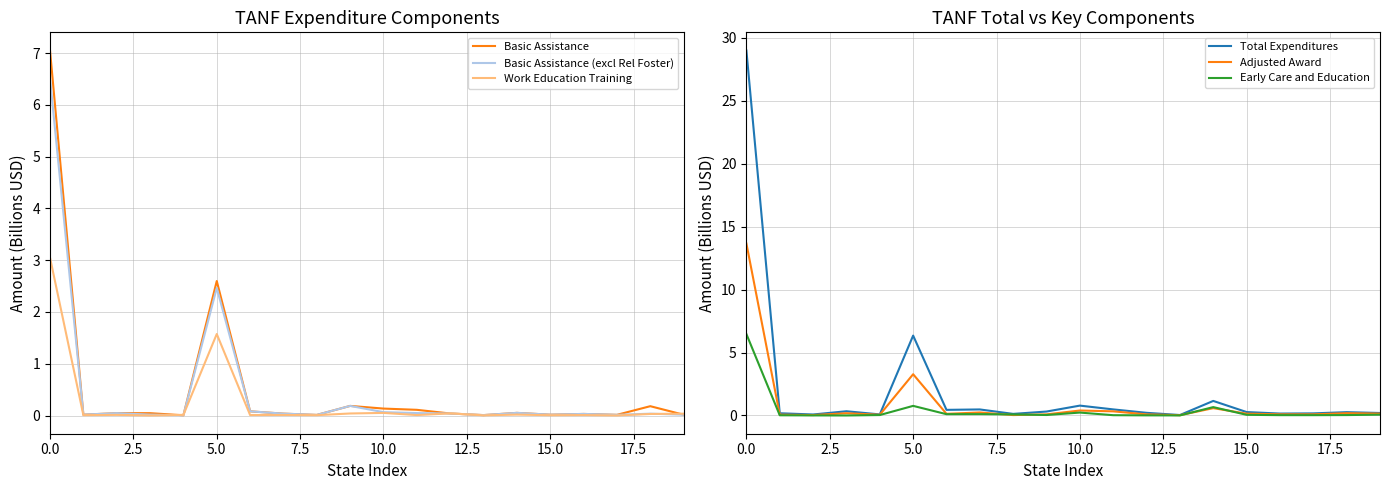

Which series changed the most between 0.0 and 18?

Total Expenditures